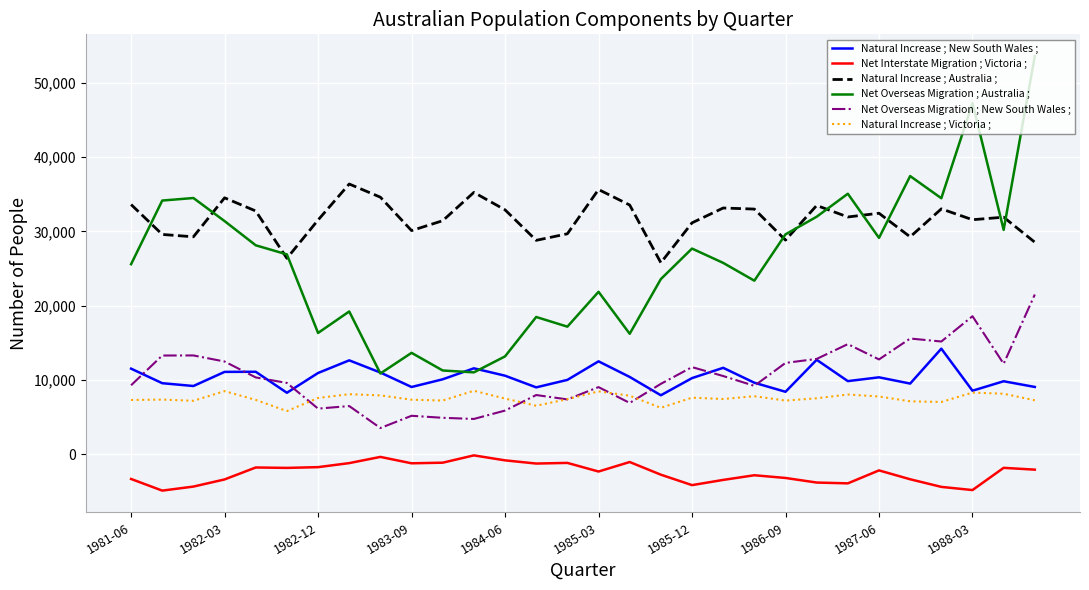

What is the smallest value displayed?

-4897